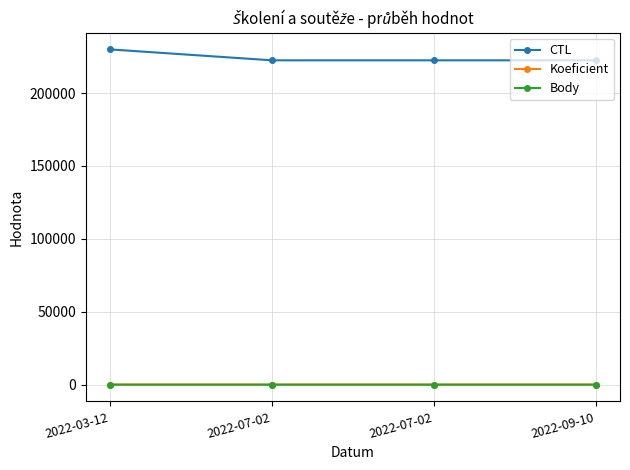

How many interior local peaks does the Koeficient series have?

1